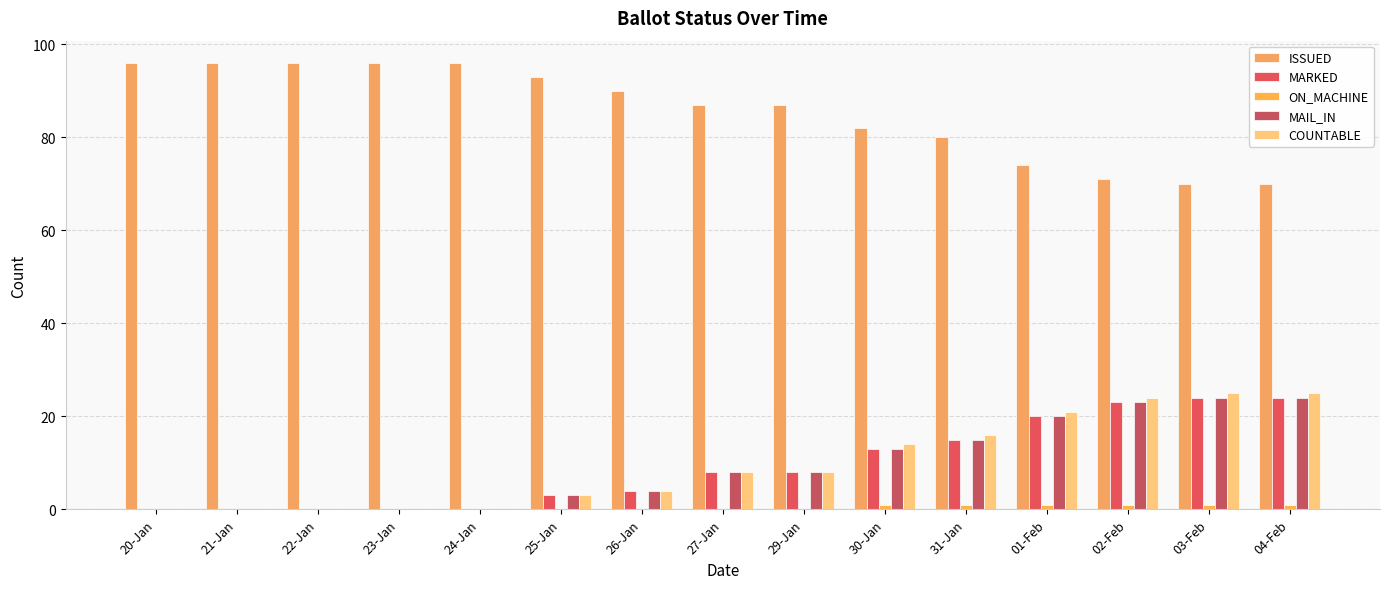

How many series are shown in this chart?

5